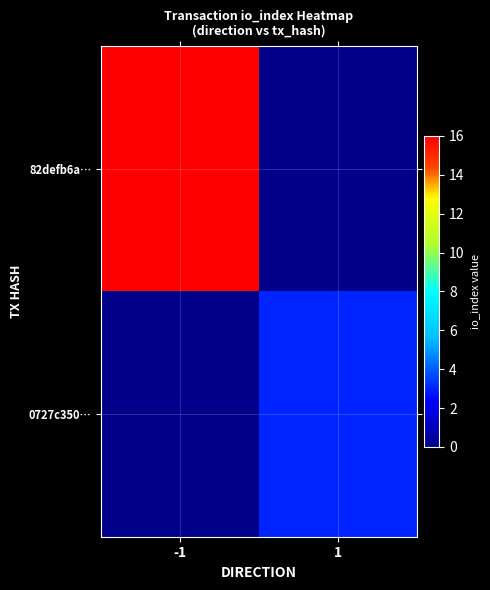

Reading left to right, transcribe all the data shown in this chart.

82defb6a…: -1=16	1=0
0727c350…: -1=0	1=3